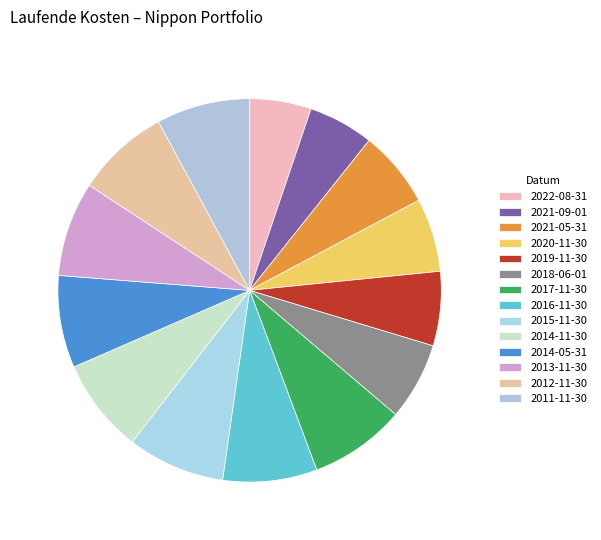

Combined, what portion of the pie is 2015-11-30 and 2022-08-31?

13.4%